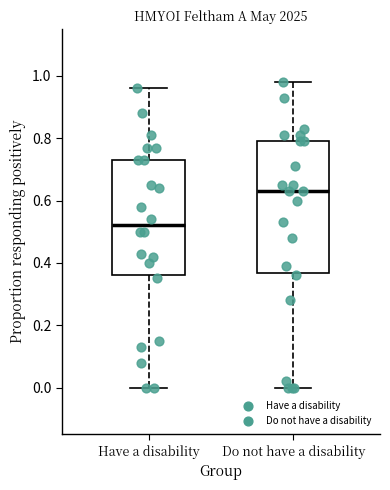

Where is the lower edge of the box for Do not have a disability on the y-axis? The values are not printed on the chart, so give them approximately, as read against the axis.

0.36